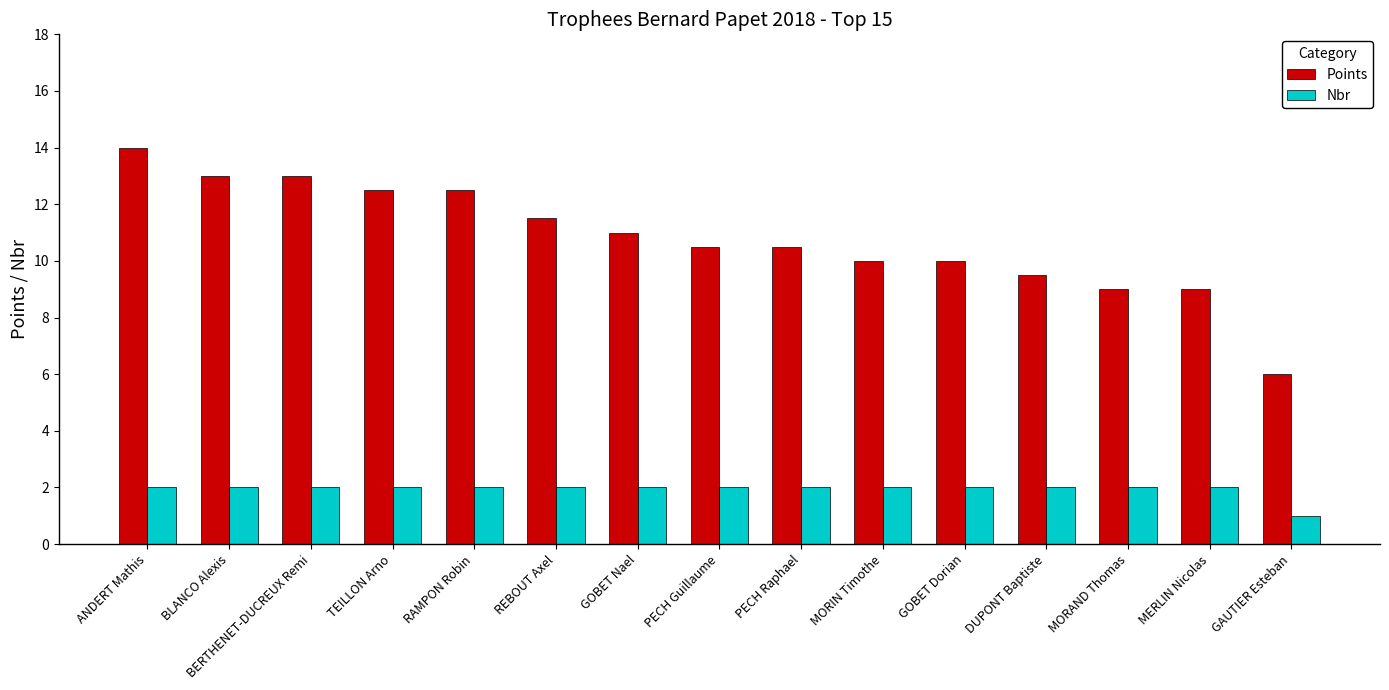

The value of Nbr at BERTHENET-DUCREUX Remi is 1.3. True or false?

False